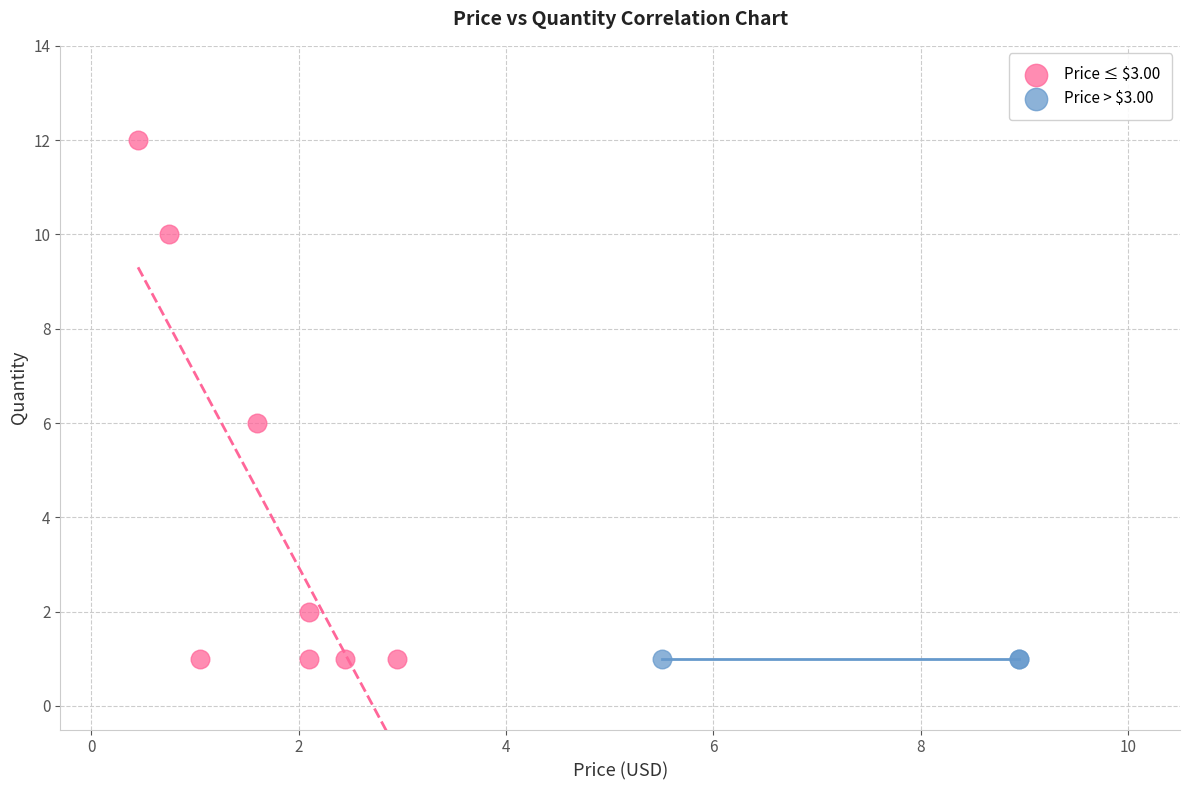

Which series reaches the maximum Y coordinate?

Price ≤ $3.00